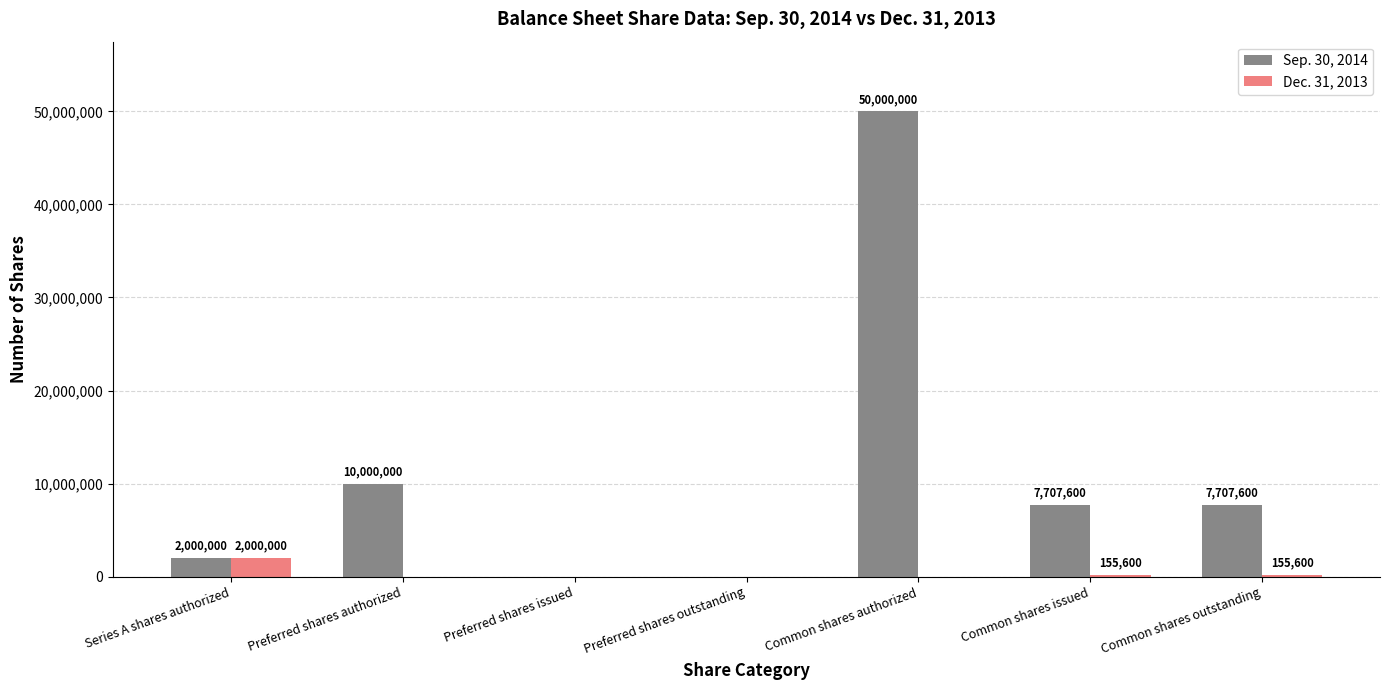

Reading right to left, transcribe all the data shown in this chart.

Sep. 30, 2014: 7707600	7707600	50000000	0	0	10000000	2000000
Dec. 31, 2013: 155600	155600	0	0	0	0	2000000